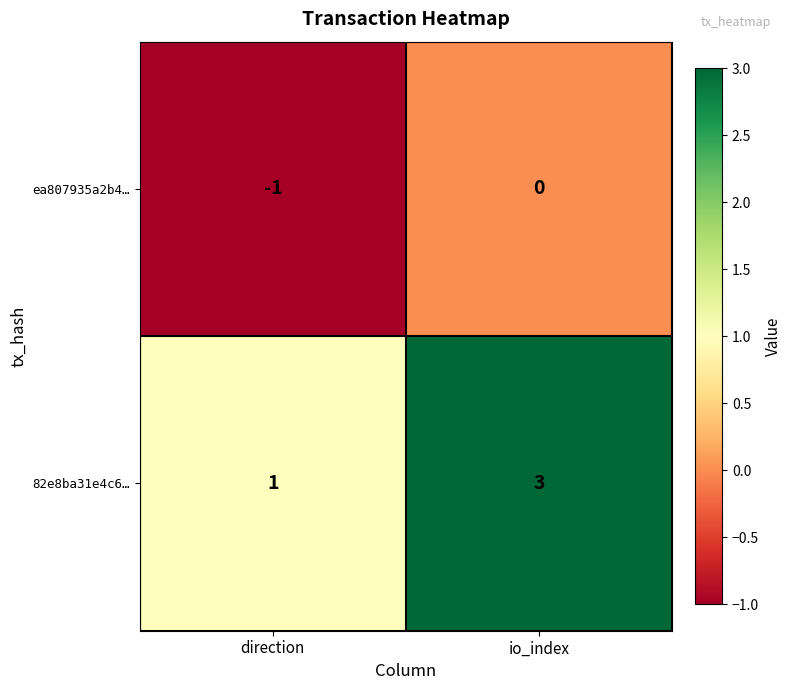

At which label does ea807935a2b4… reach its peak?

io_index